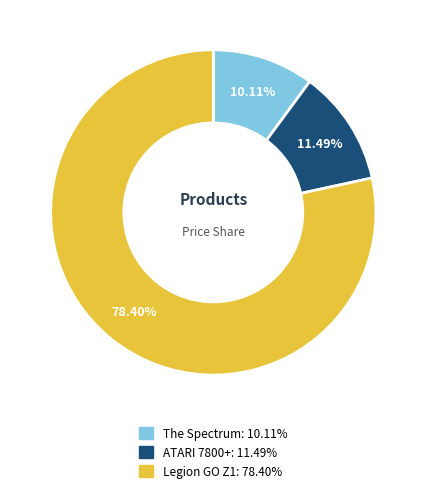

Is there any slice that represents more than half of the pie?

Yes